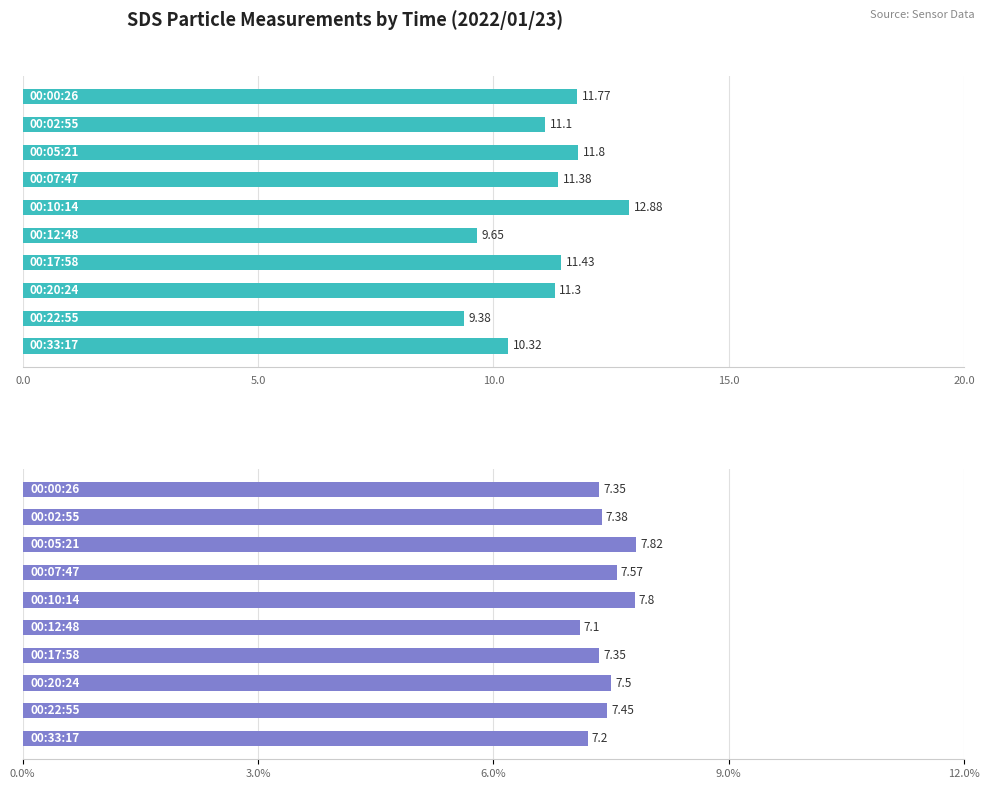

How many groups of bars are there?

10